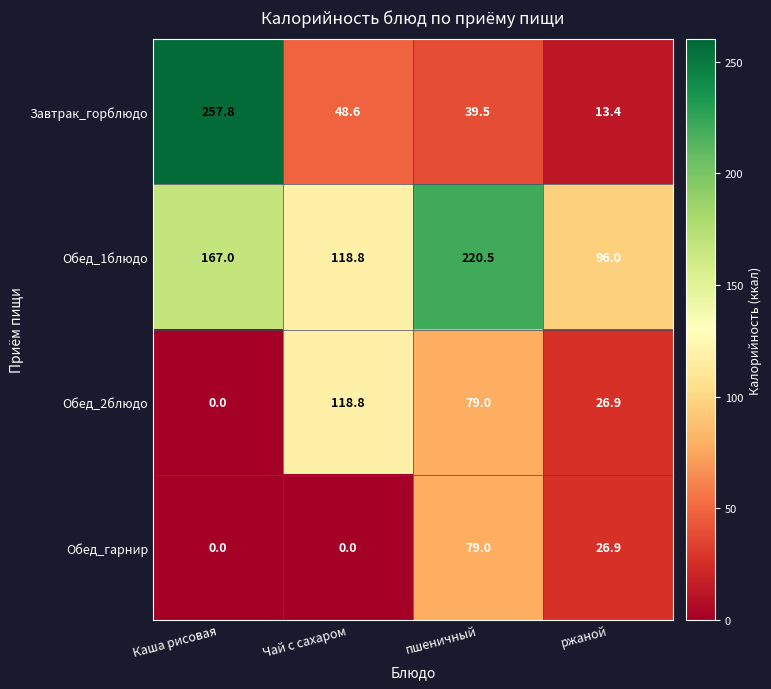

Reading left to right, list all the values displayed in this chart.

Завтрак_горблюдо: Каша рисовая=257.8	Чай с сахаром=48.6	пшеничный=39.5	ржаной=13.4
Обед_1блюдо: Каша рисовая=167.0	Чай с сахаром=118.8	пшеничный=220.5	ржаной=96.0
Обед_2блюдо: Каша рисовая=0.0	Чай с сахаром=118.8	пшеничный=79.0	ржаной=26.9
Обед_гарнир: Каша рисовая=0.0	Чай с сахаром=0.0	пшеничный=79.0	ржаной=26.9